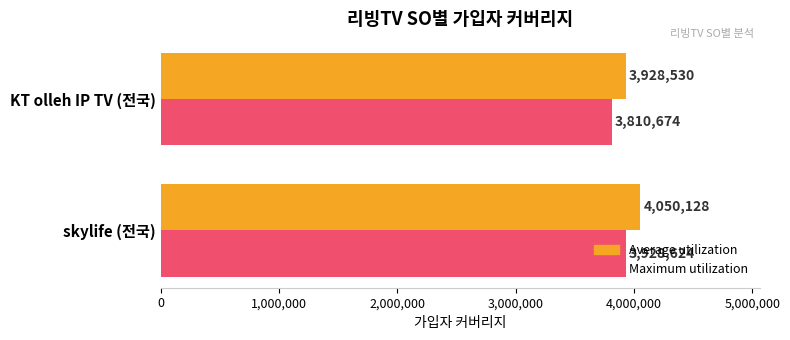

At which category is the sum across all series the highest?

skylife (전국)